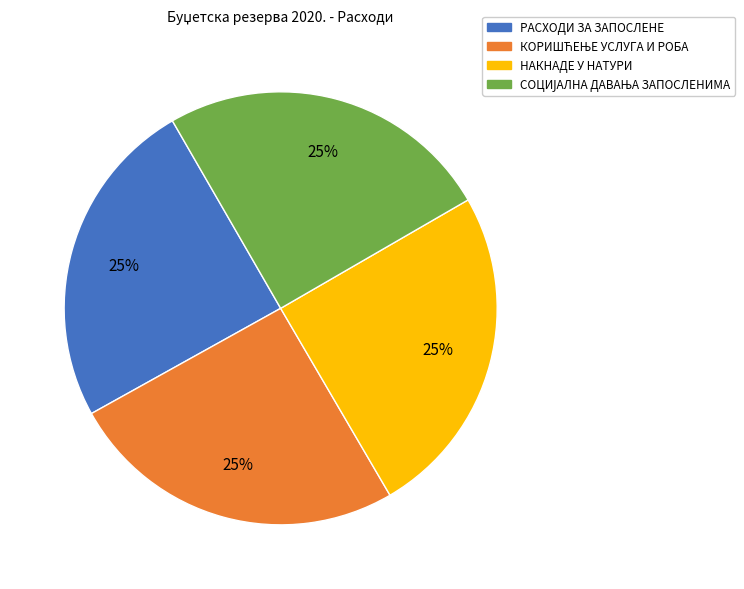

To the nearest percent, what is the average slice percentage?

25%